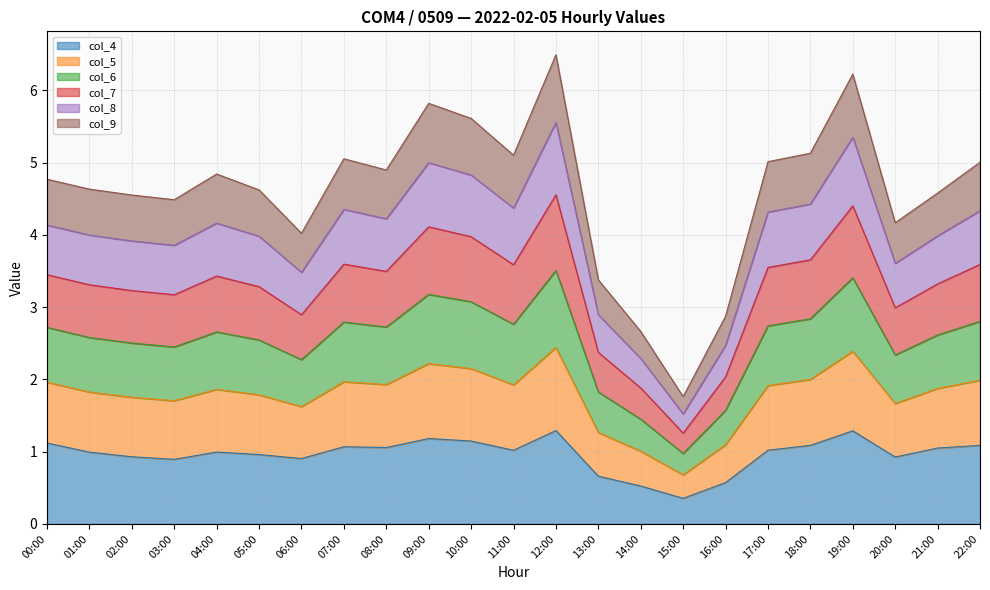

What is the total value across all series at 10:00?

5.6